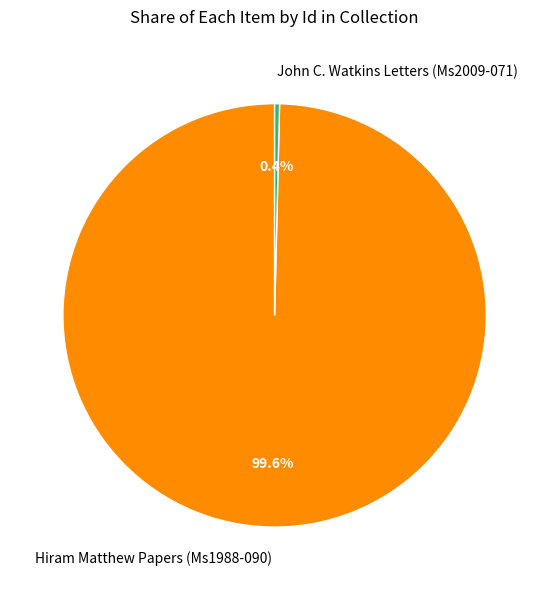

To the nearest percent, what percentage of the pie is Hiram Matthew Papers (Ms1988-090)?

100%